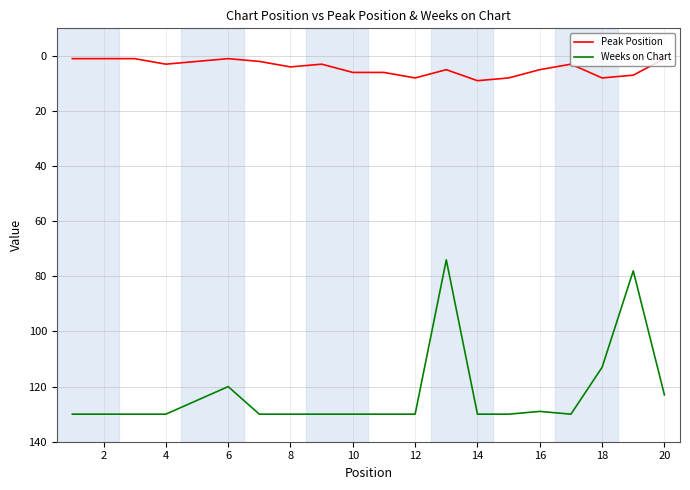

Which series has the largest range (max minus min)?

Weeks on Chart